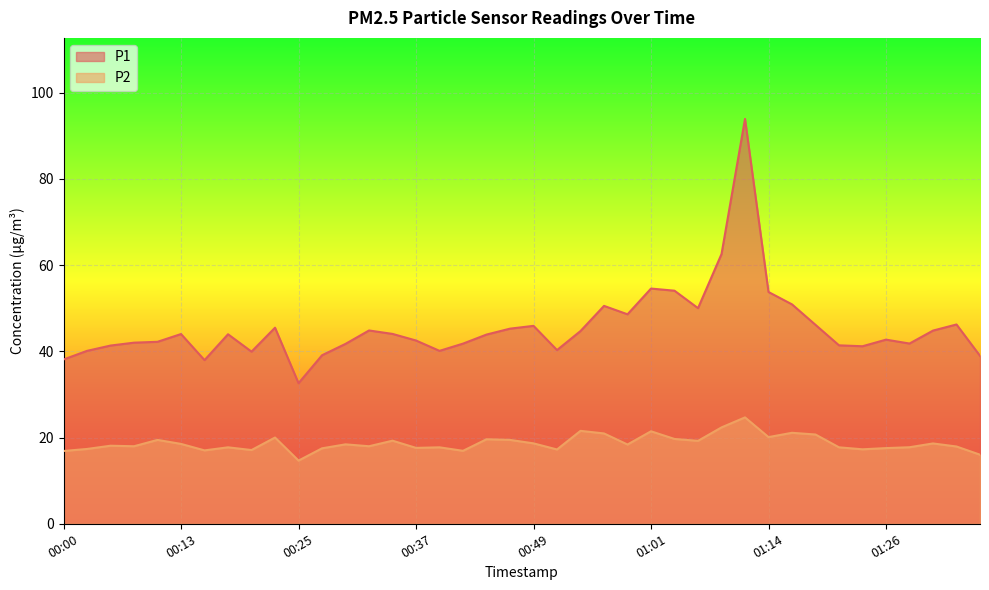

How many lines are shown in the chart?

2